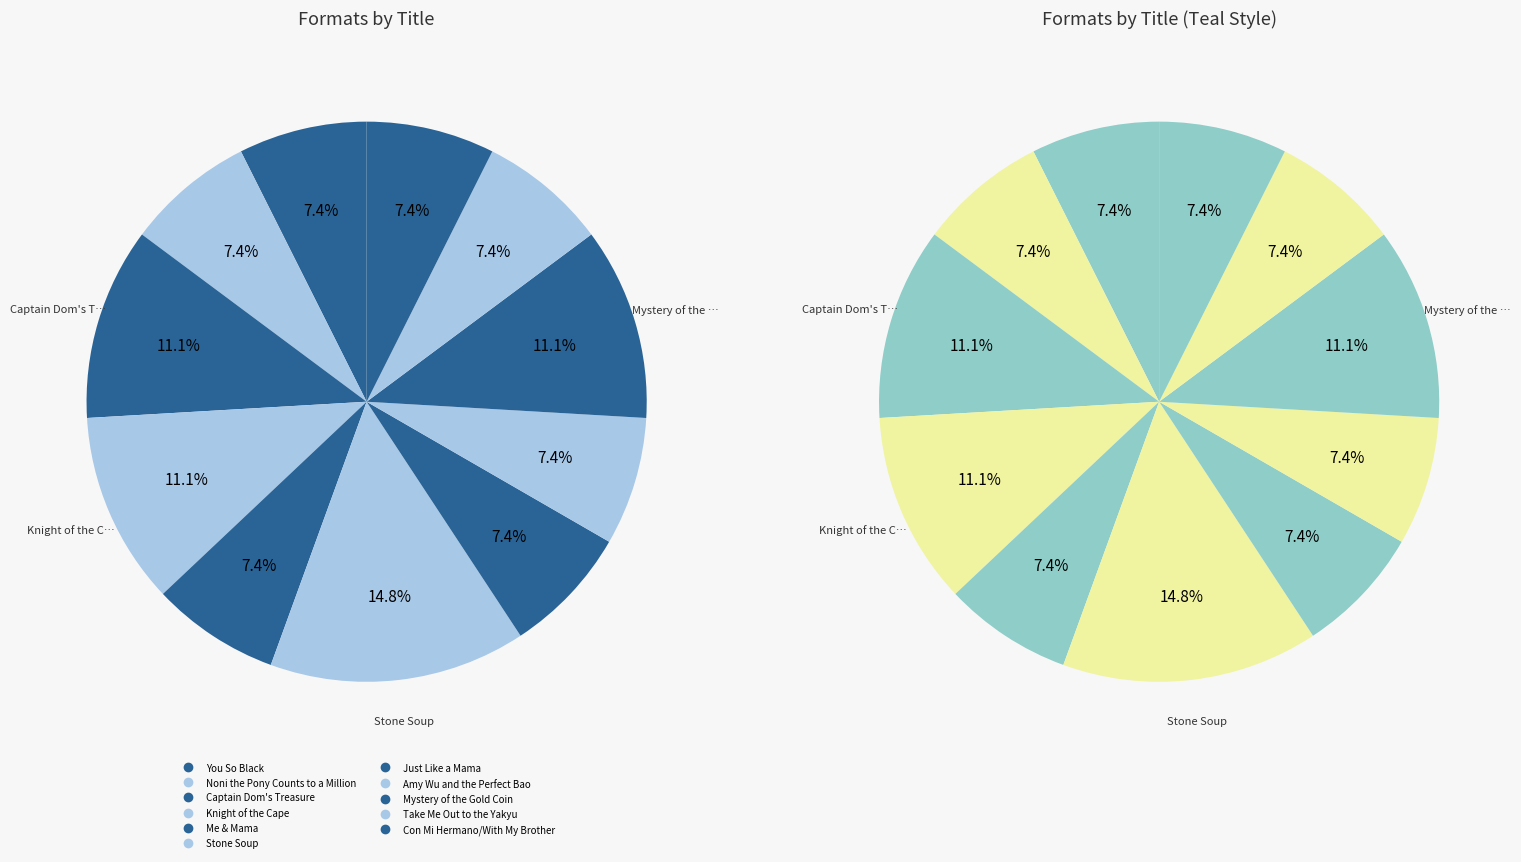

The Con Mi Hermano/With My Brother slice represents 7% of the pie. True or false?

True